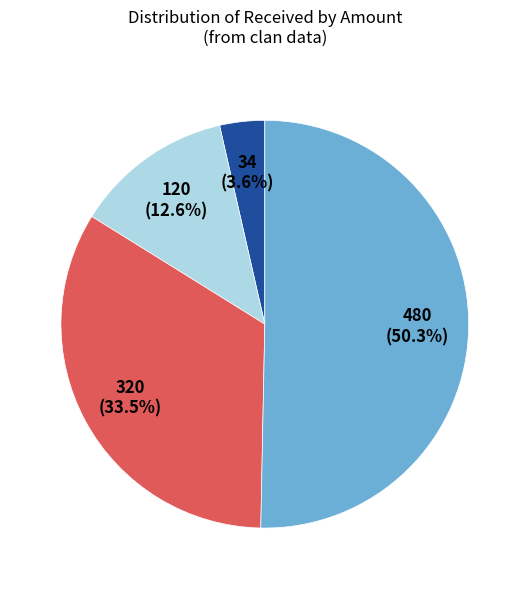

Is there a majority slice in this chart?

Yes